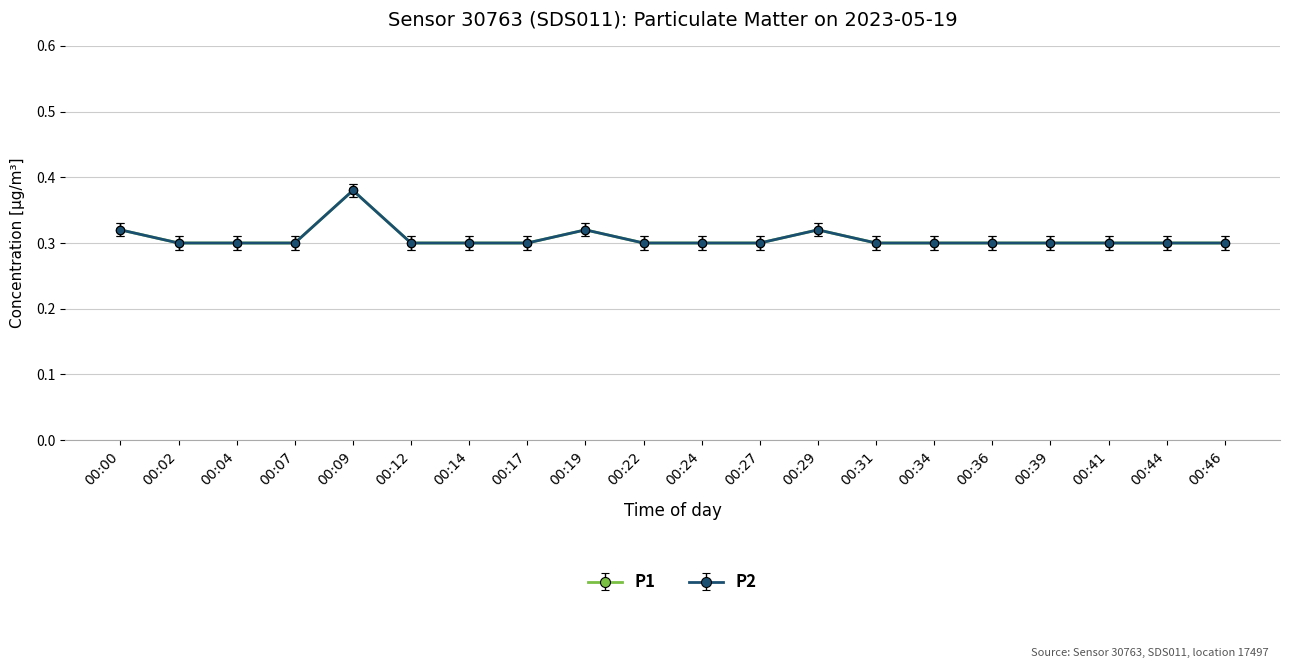

What is the minimum value for P1?

0.3